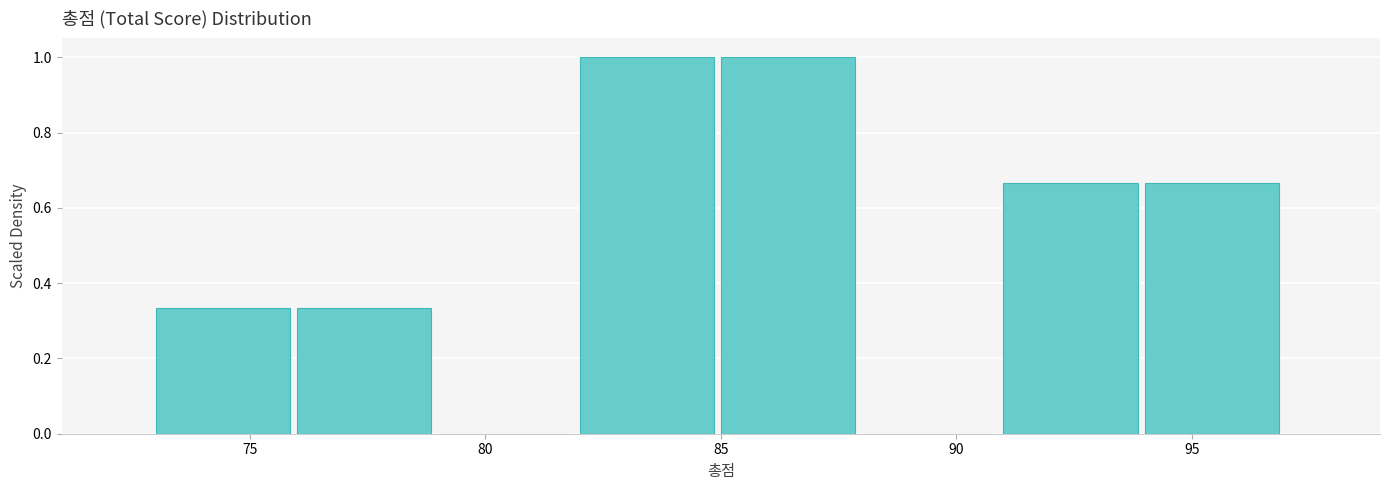

Reading left to right, list every bar in this chart as the range it spans on the x-axis followed by its height. The values are not printed on the chart, so give them approximately, as read against the axis.

73 to 76: 0.34
76 to 79: 0.34
79 to 82: 0
82 to 85: 1.00
85 to 88: 1.00
88 to 91: 0
91 to 94: 0.66
94 to 97: 0.66